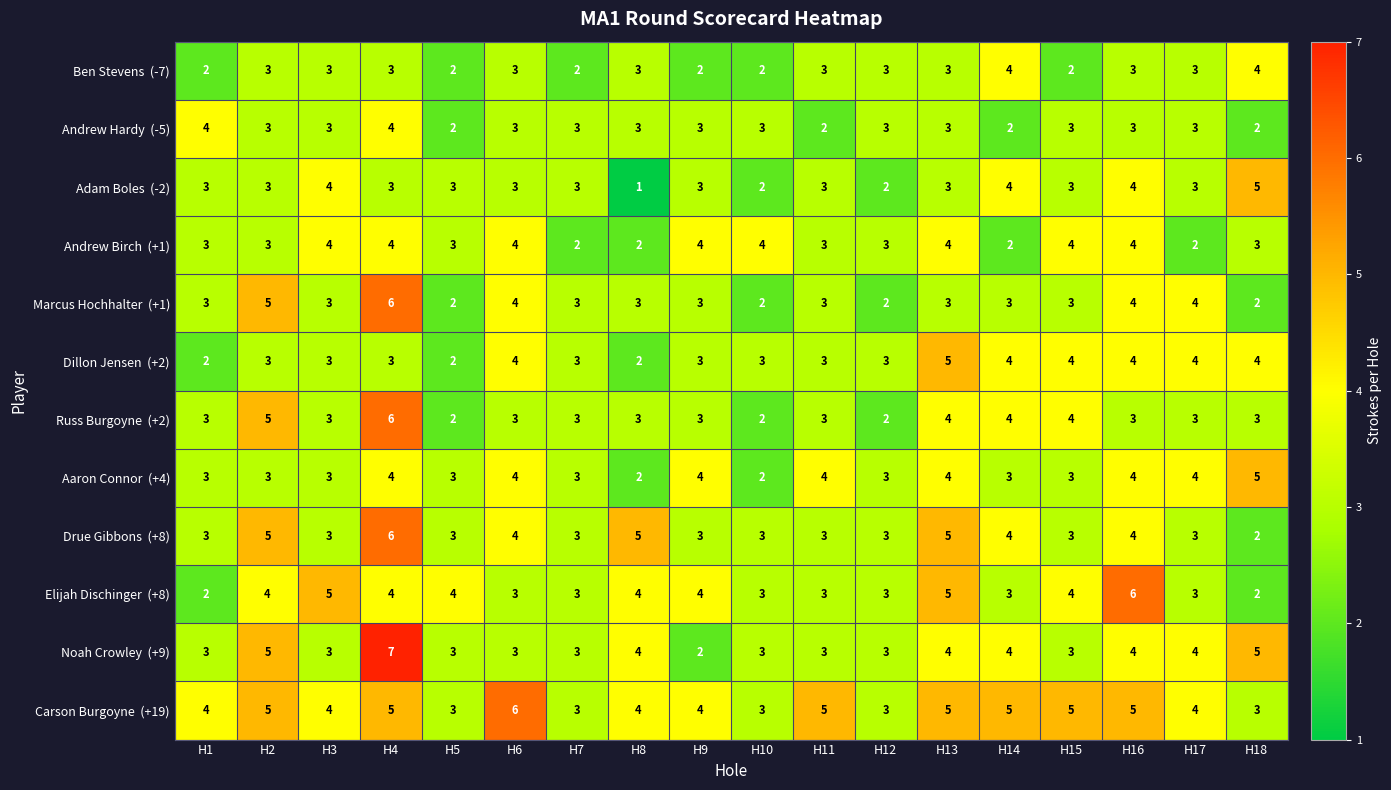

What is the maximum value shown in the chart?

7